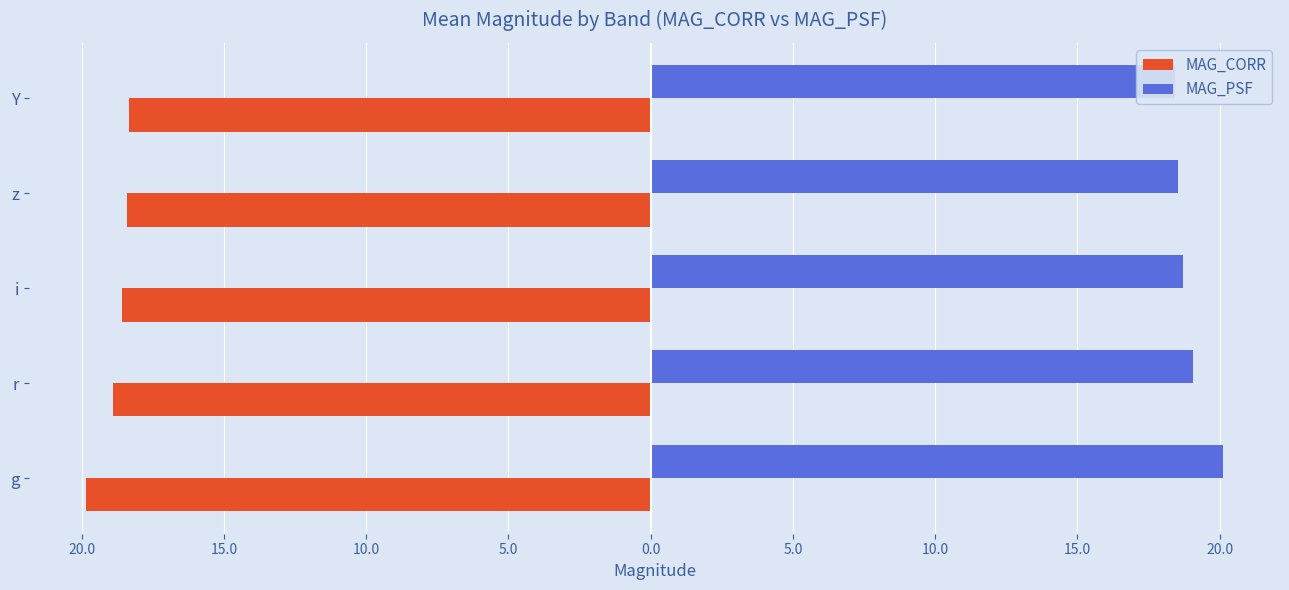

Reading left to right, transcribe all the data shown in this chart.

MAG_CORR: -19.8	-18.9	-18.6	-18.4	-18.3
MAG_PSF: 20.1	19.1	18.7	18.5	18.4